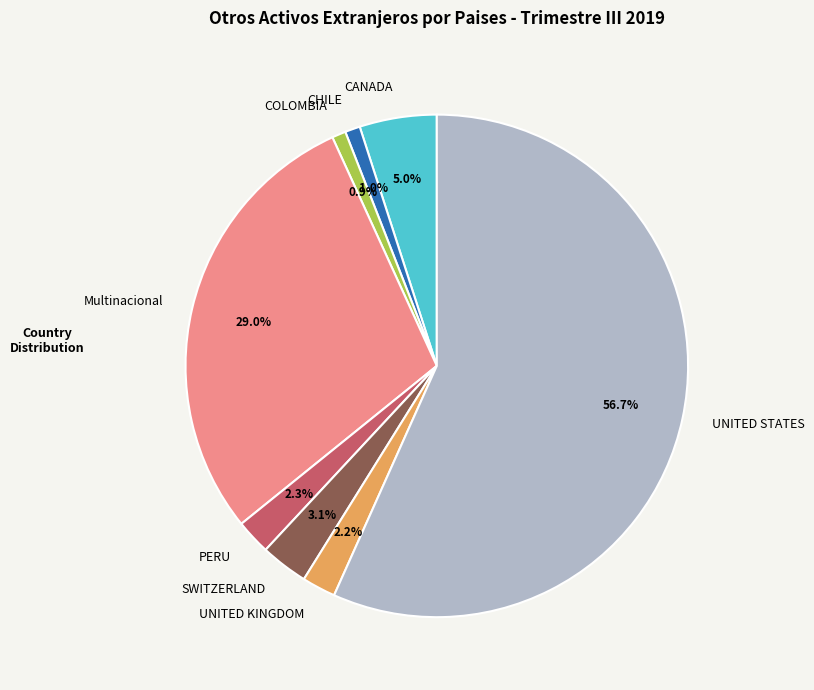

Count the number of slices in the pie.

8